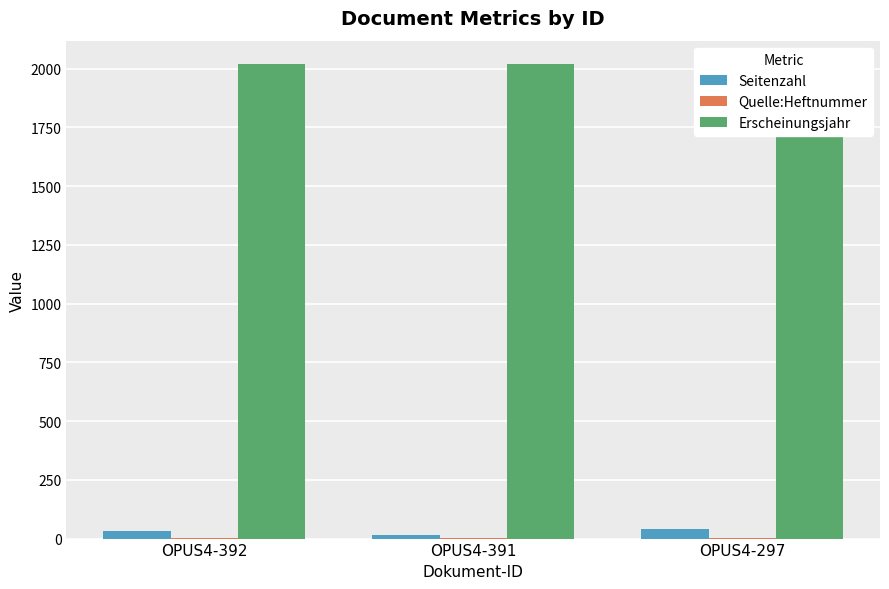

The value of Quelle:Heftnummer at OPUS4-392 is 3. True or false?

True